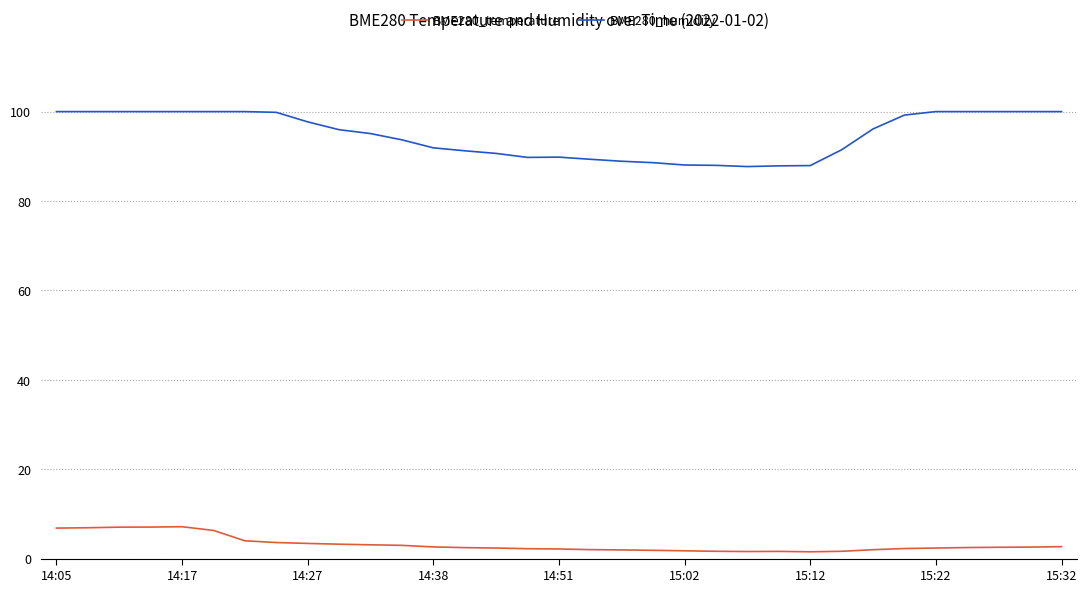

True or false: BME280_temperature and BME280_humidity cross at least once.

False